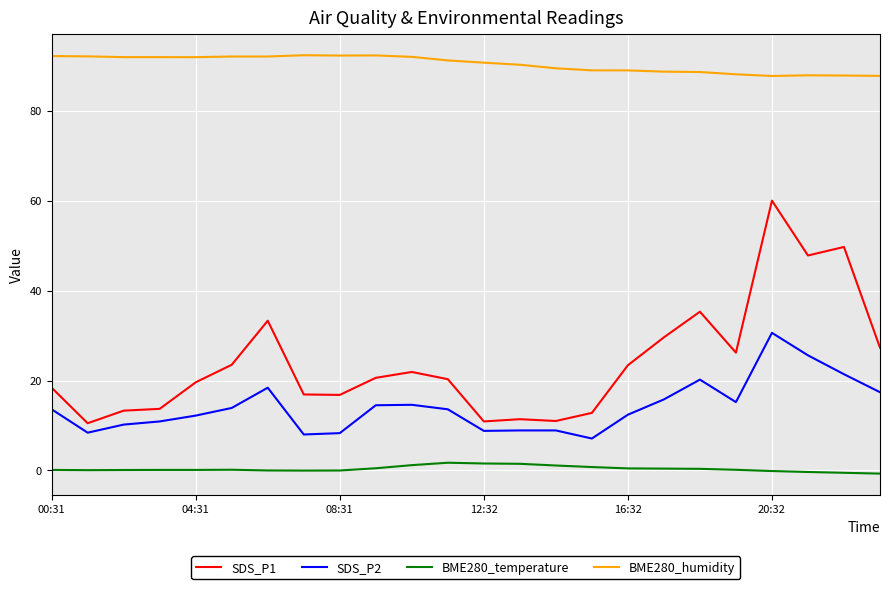

What is the difference between the maximum and minimum values in the SDS_P2 series?

23.5